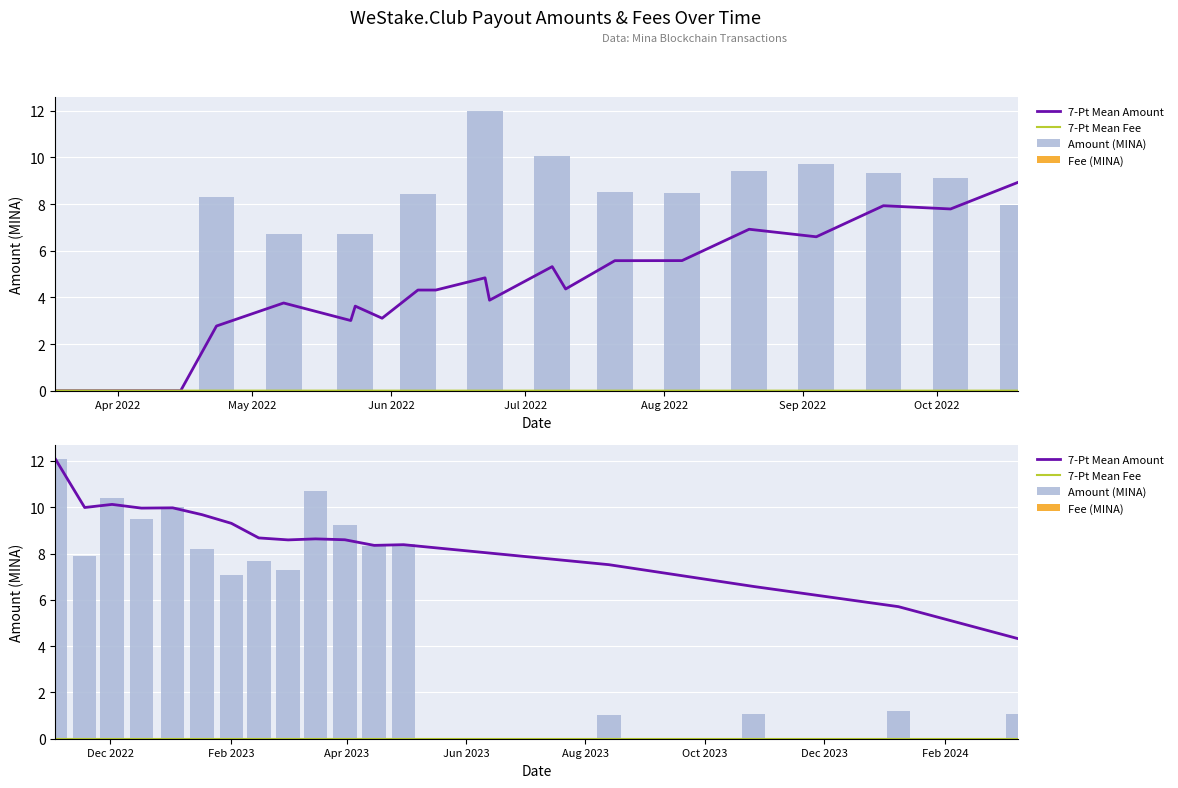

What is the maximum value shown in the chart?

12.1